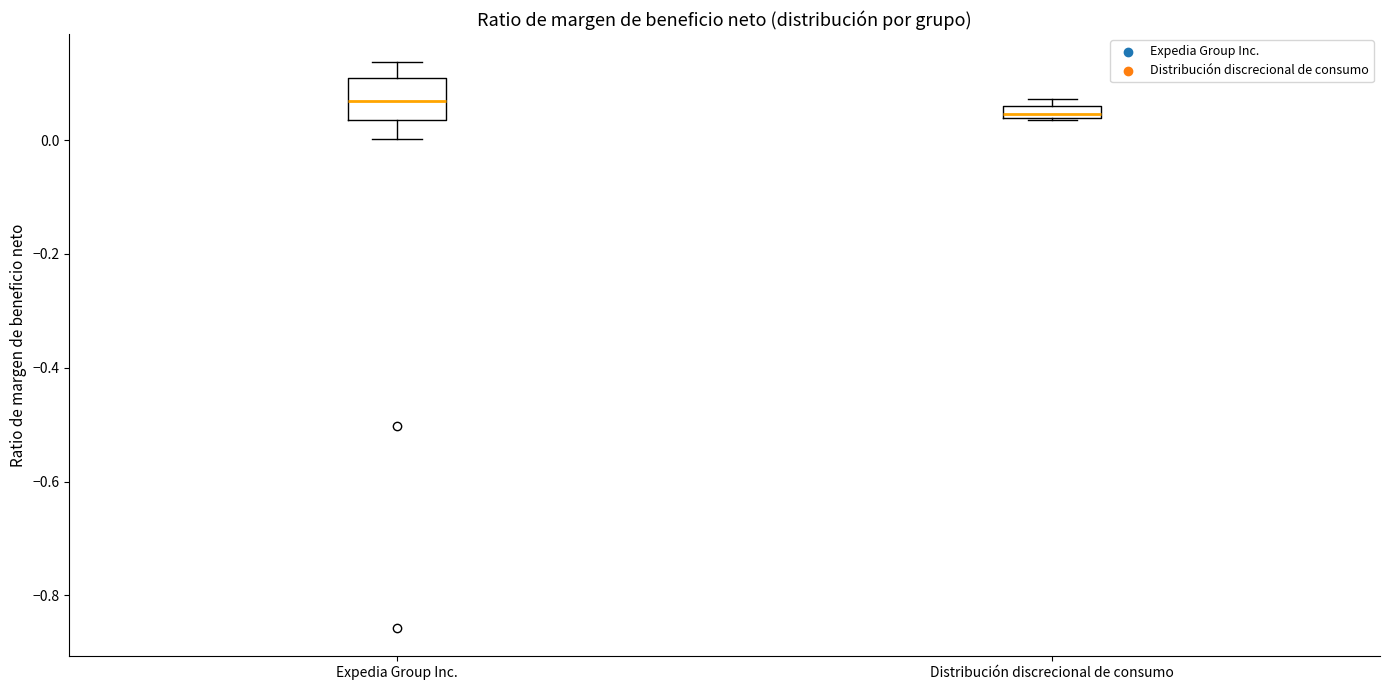

Which box's median line is the highest?

Expedia Group Inc.